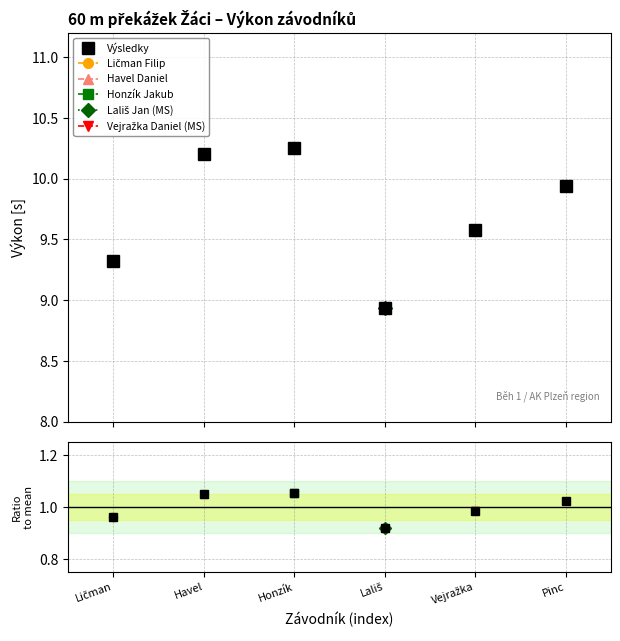

At how many categories does at least one series exceed 9?

5